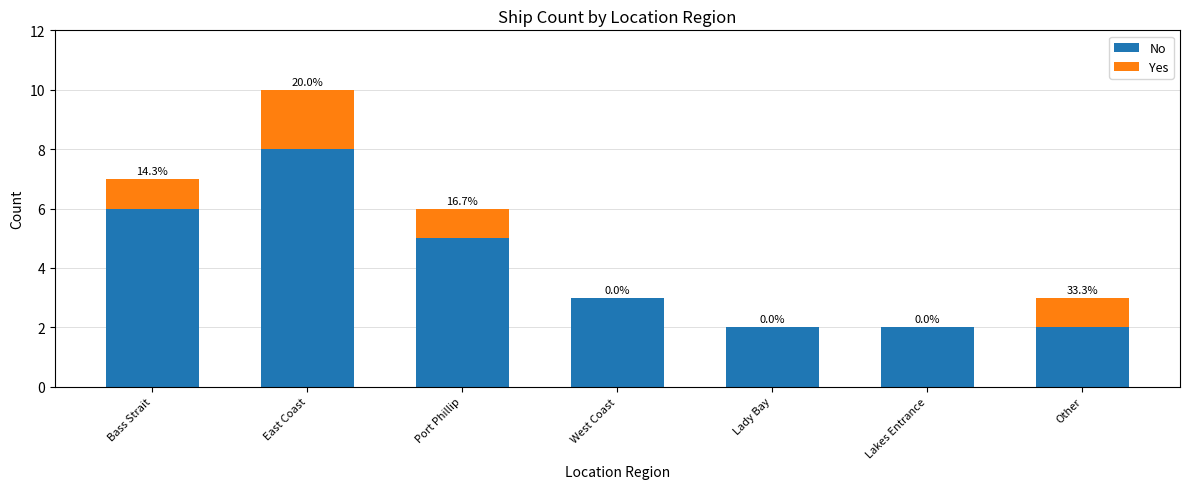

What is the average value of the No series?

4